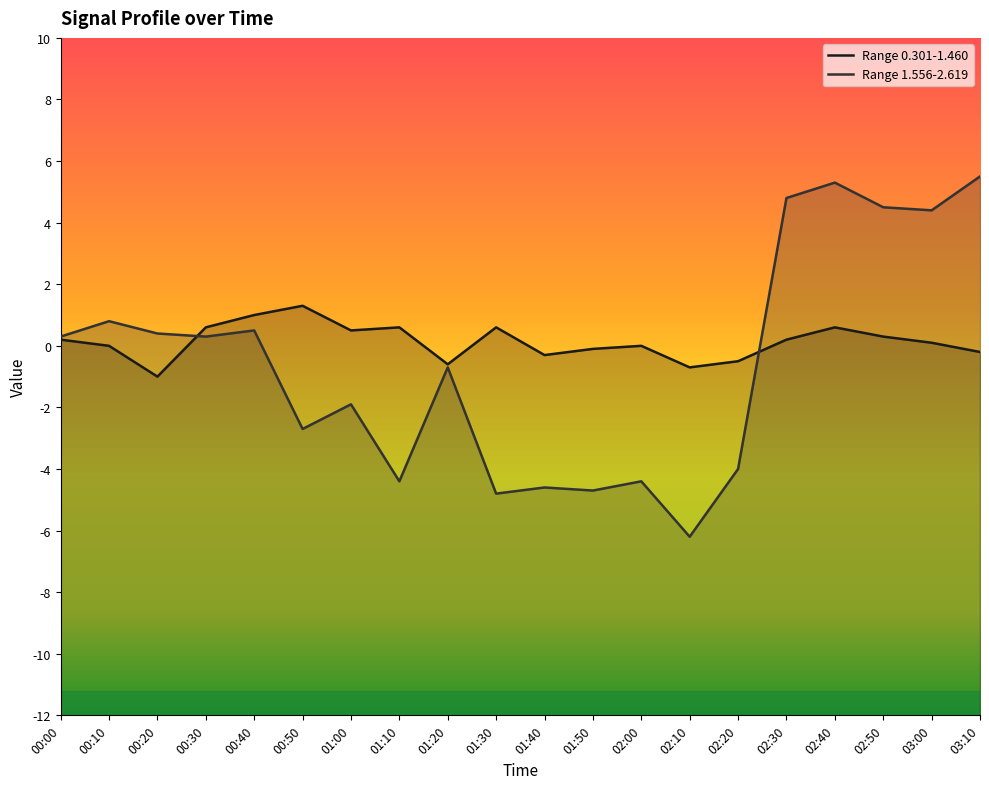

Rank the series by their maximum value, from lowest to highest.

Range 0.301-1.460, Range 1.556-2.619